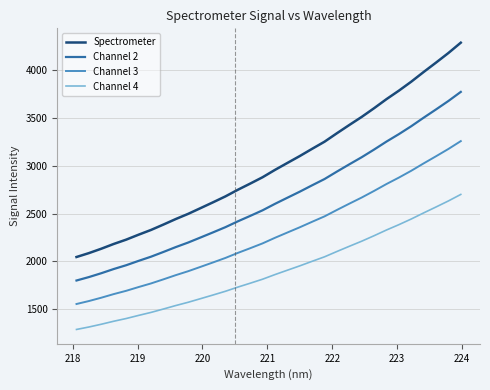

What is the highest value of the Channel 3 series?

3257.5